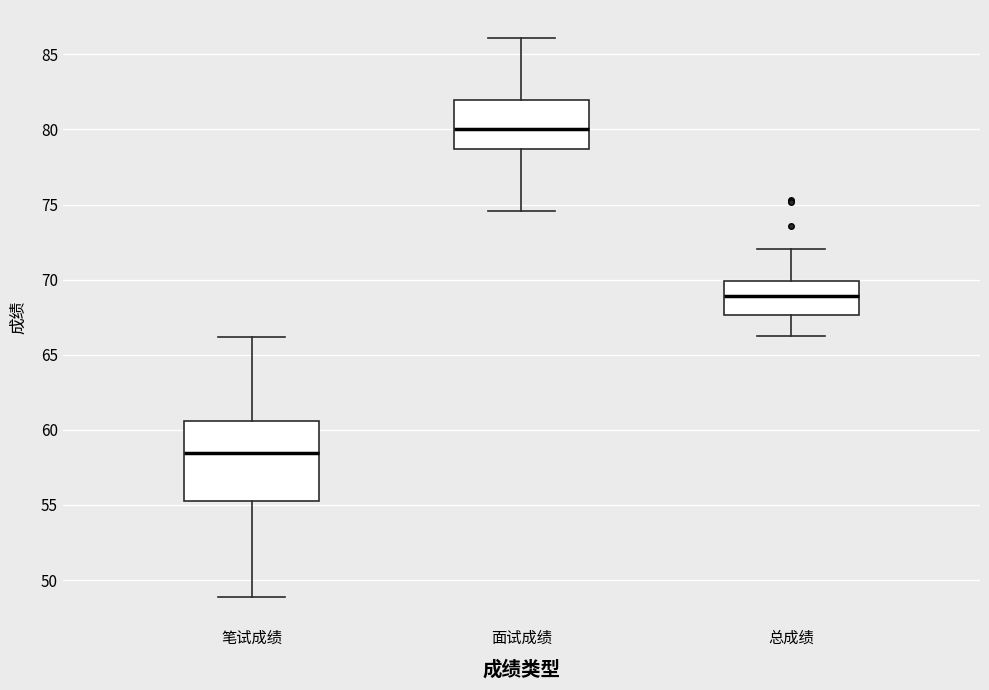

Which box's median line is the lowest?

笔试成绩